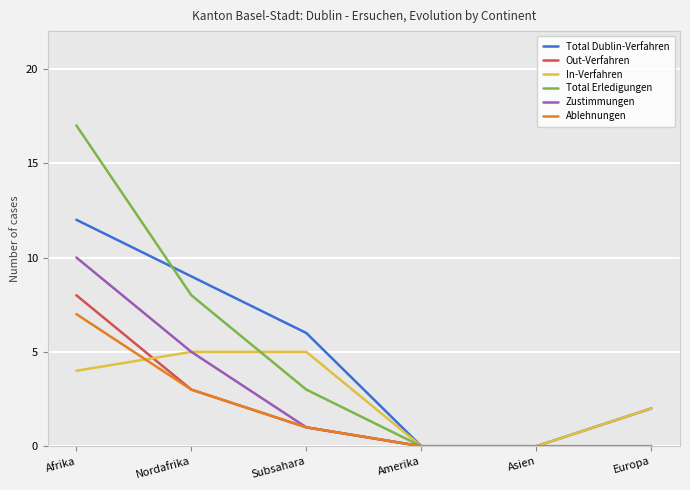

List the series in order of their peak value, highest first.

Total Erledigungen, Total Dublin-Verfahren, Zustimmungen, Out-Verfahren, Ablehnungen, In-Verfahren